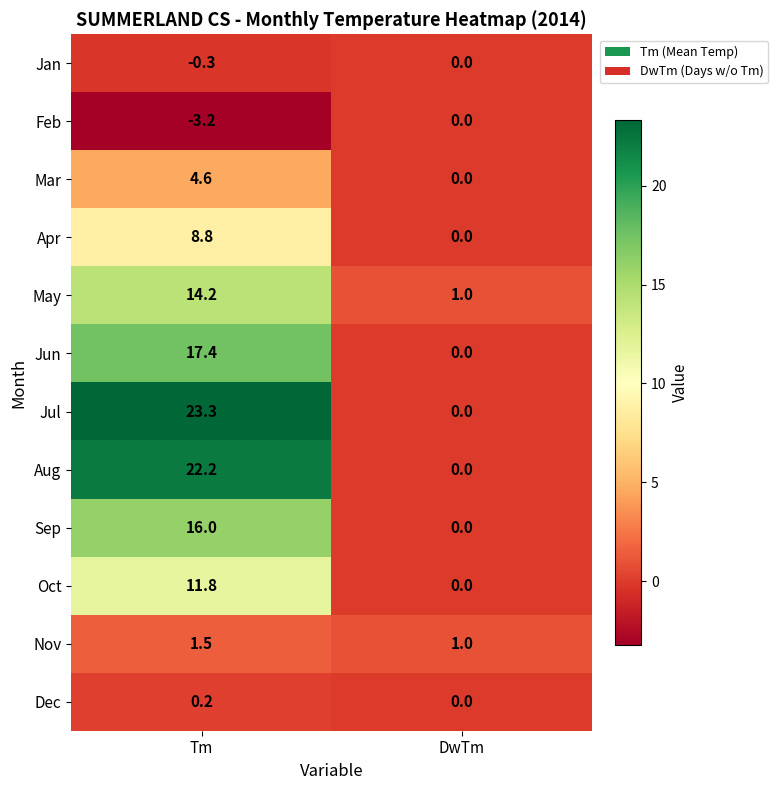

Rank the categories by Apr value from highest to lowest.

Tm, DwTm